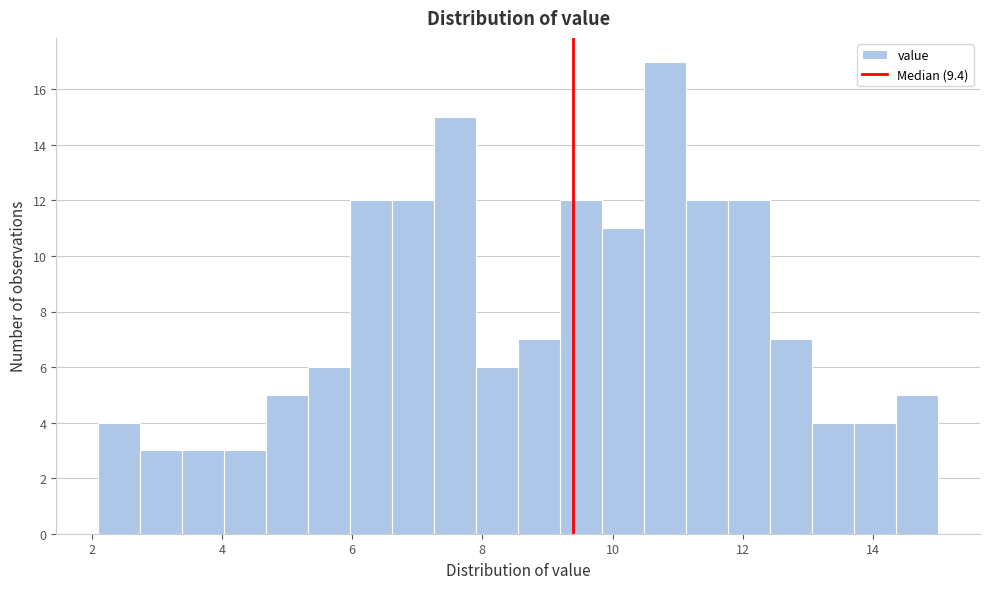

Read against the x-axis, roughly where is the centre of the tallest bar?

10.8